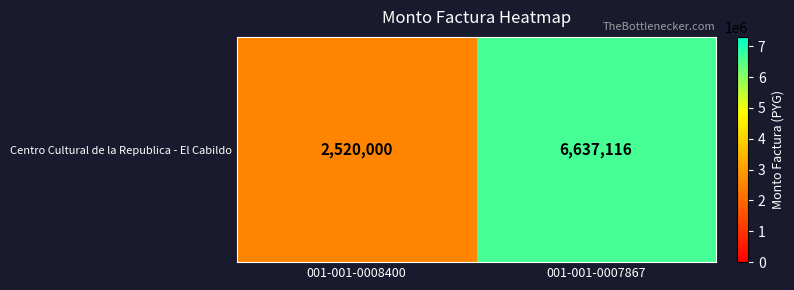

Reading left to right, extract all data points from this chart.

001-001-0008400=2520000	001-001-0007867=6637116